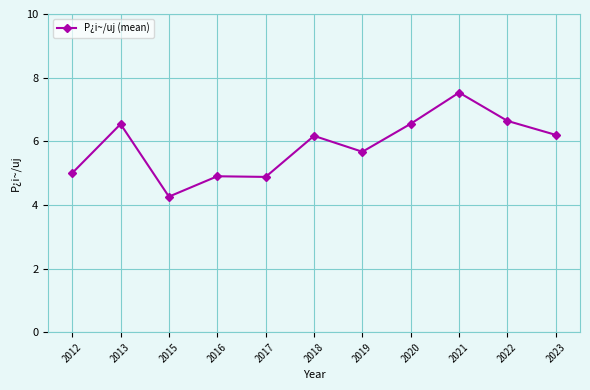

What is the greatest value displayed?

7.5